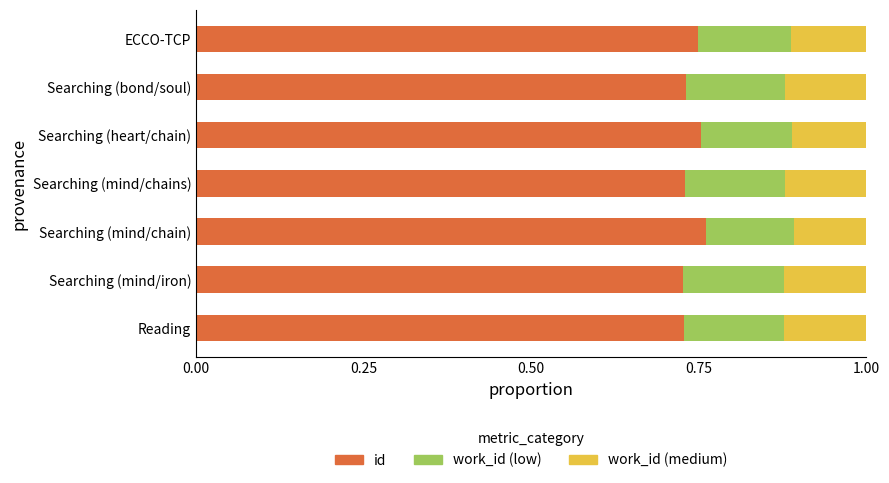

What is the sum of all id values?

5.2